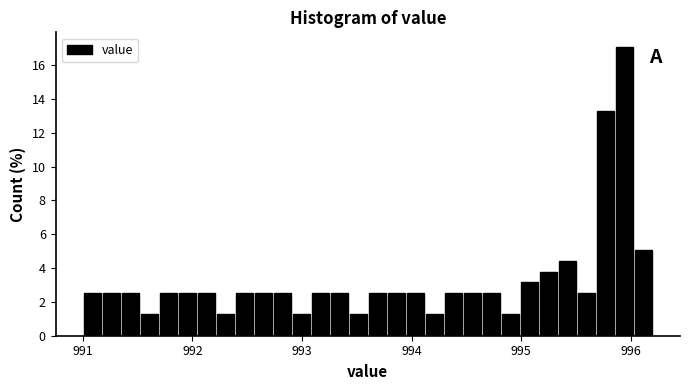

Read against the x-axis, roughly where is the centre of the tallest bar?

995.9